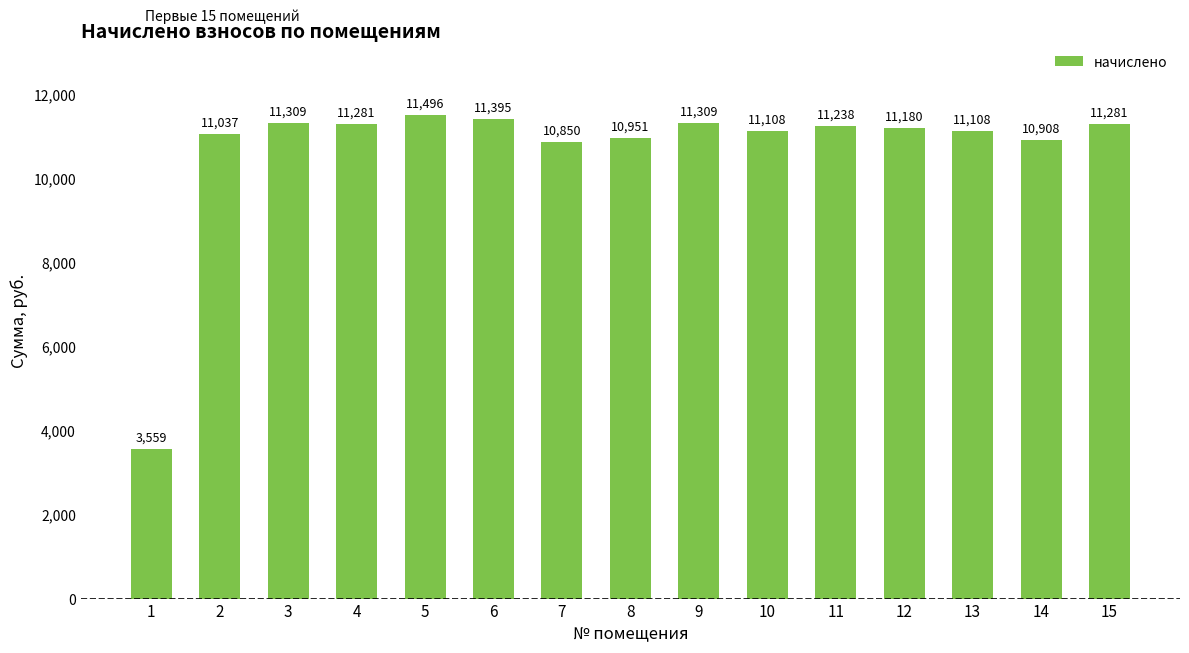

What is the value of the 6th bar from the left?

11395.4